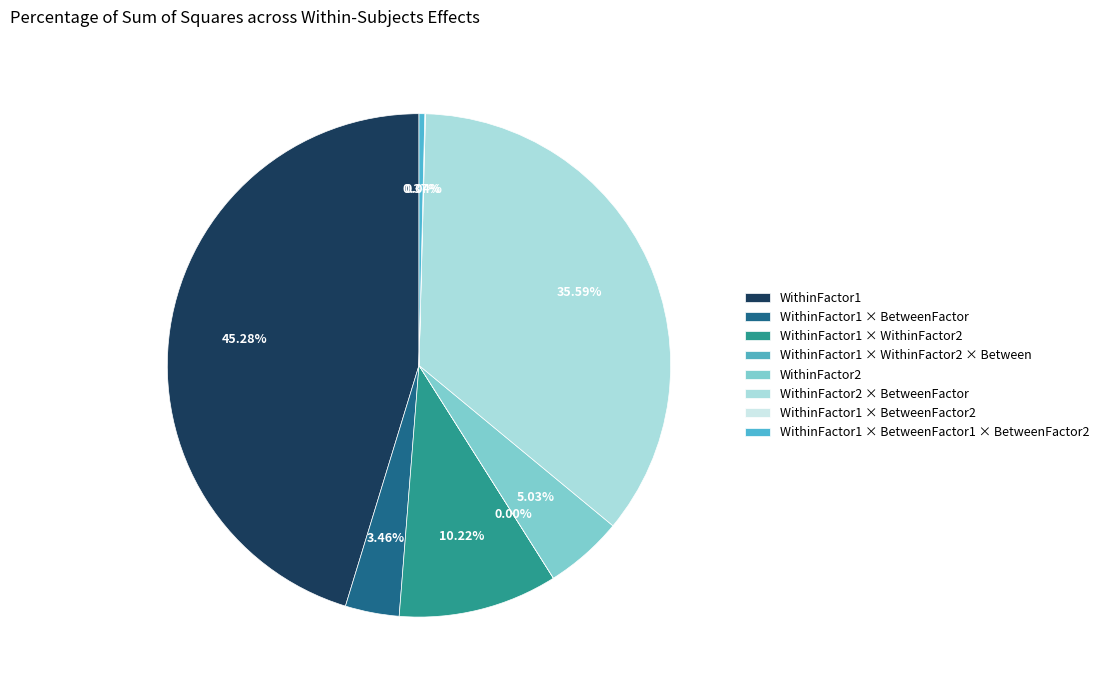

What is the smallest slice in the pie chart?

WithinFactor1 * WithinFactor2 * Between